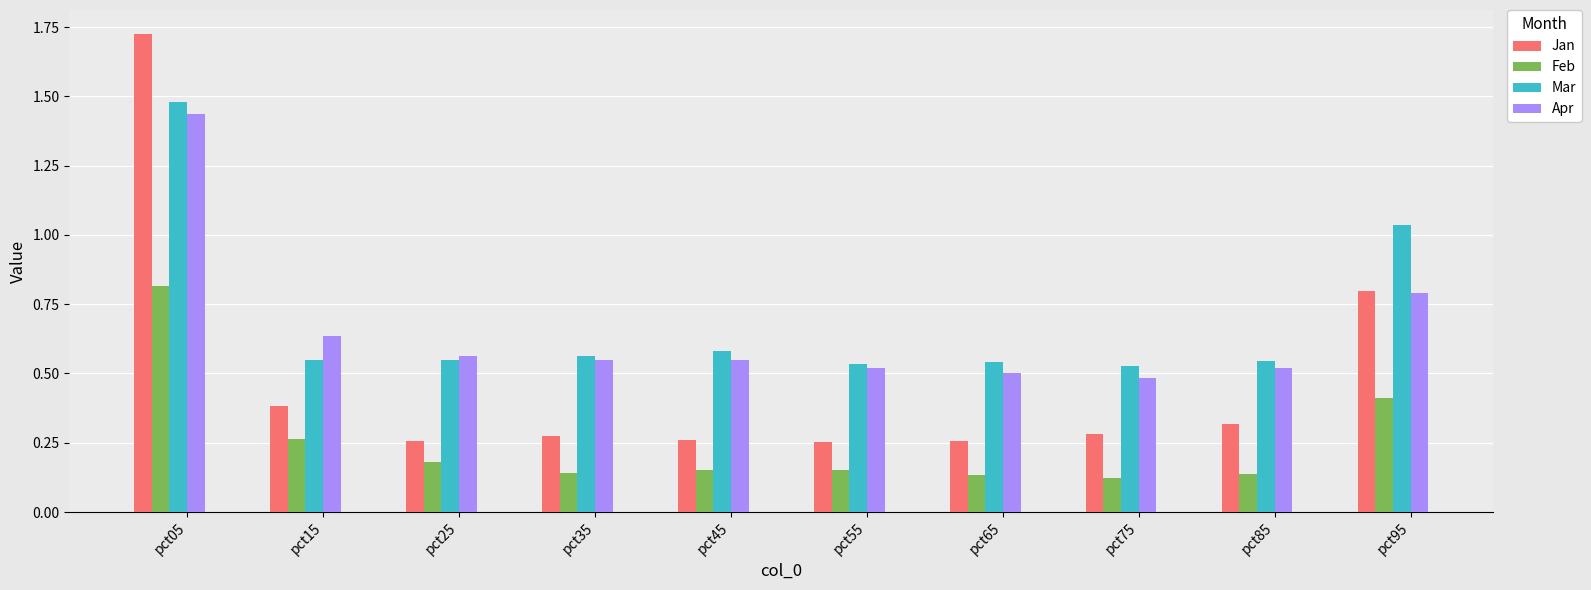

What is the sum of the Mar values at pct45 and pct85?

1.1